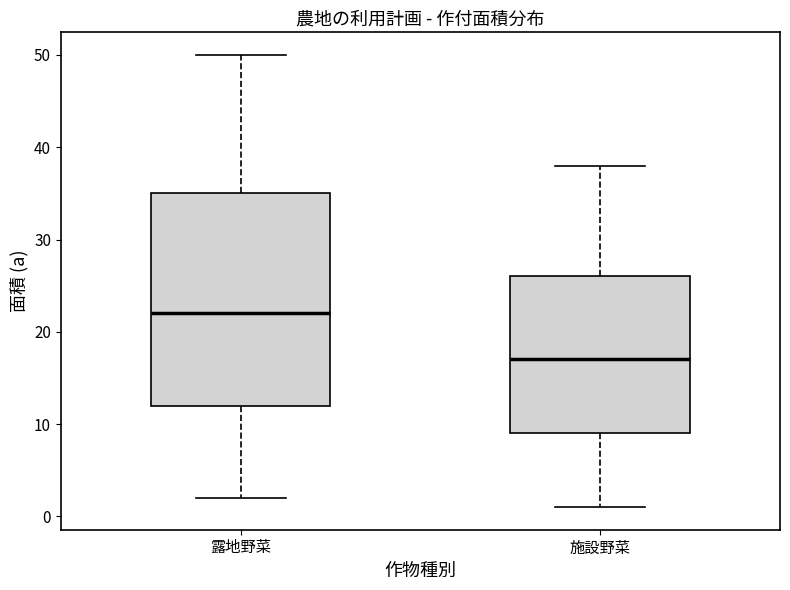

Reading left to right, read every box against the y-axis: the position of its median line, the range the box covers, and the ends of its whiskers. The values are not printed on the chart, so give them approximately, as read against the axis.

露地野菜: median 22, box 12 to 35, whiskers 2 to 50
施設野菜: median 17, box 9 to 26, whiskers 1 to 38